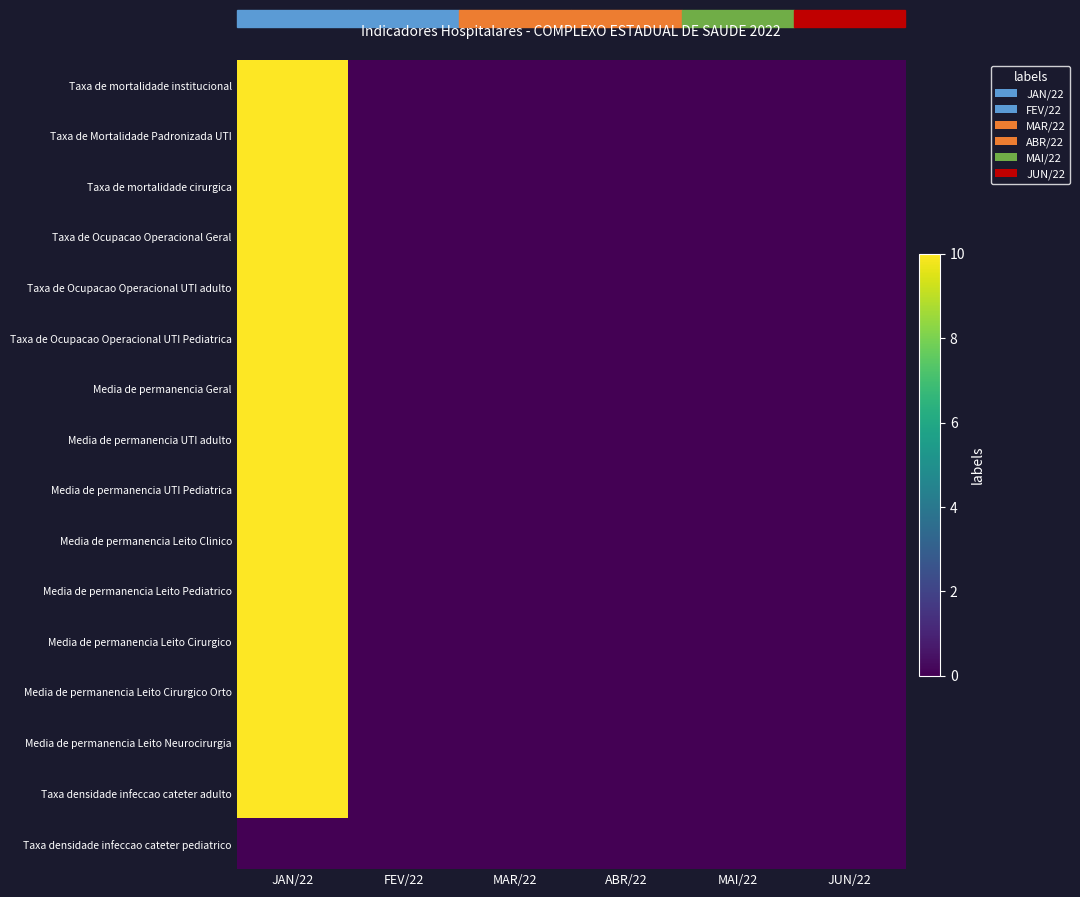

Reading left to right, extract all data points from this chart.

Taxa de mortalidade institucional: JAN/22=10	FEV/22=0	MAR/22=0	ABR/22=0	MAI/22=0	JUN/22=0
Taxa de Mortalidade Padronizada UTI: JAN/22=10	FEV/22=0	MAR/22=0	ABR/22=0	MAI/22=0	JUN/22=0
Taxa de mortalidade cirurgica: JAN/22=10	FEV/22=0	MAR/22=0	ABR/22=0	MAI/22=0	JUN/22=0
Taxa de Ocupacao Operacional Geral: JAN/22=10	FEV/22=0	MAR/22=0	ABR/22=0	MAI/22=0	JUN/22=0
Taxa de Ocupacao Operacional UTI adulto: JAN/22=10	FEV/22=0	MAR/22=0	ABR/22=0	MAI/22=0	JUN/22=0
Taxa de Ocupacao Operacional UTI Pediatrica: JAN/22=10	FEV/22=0	MAR/22=0	ABR/22=0	MAI/22=0	JUN/22=0
Media de permanencia Geral: JAN/22=10	FEV/22=0	MAR/22=0	ABR/22=0	MAI/22=0	JUN/22=0
Media de permanencia UTI adulto: JAN/22=10	FEV/22=0	MAR/22=0	ABR/22=0	MAI/22=0	JUN/22=0
Media de permanencia UTI Pediatrica: JAN/22=10	FEV/22=0	MAR/22=0	ABR/22=0	MAI/22=0	JUN/22=0
Media de permanencia Leito Clinico: JAN/22=10	FEV/22=0	MAR/22=0	ABR/22=0	MAI/22=0	JUN/22=0
Media de permanencia Leito Pediatrico: JAN/22=10	FEV/22=0	MAR/22=0	ABR/22=0	MAI/22=0	JUN/22=0
Media de permanencia Leito Cirurgico: JAN/22=10	FEV/22=0	MAR/22=0	ABR/22=0	MAI/22=0	JUN/22=0
Media de permanencia Leito Cirurgico Orto: JAN/22=10	FEV/22=0	MAR/22=0	ABR/22=0	MAI/22=0	JUN/22=0
Media de permanencia Leito Neurocirurgia: JAN/22=10	FEV/22=0	MAR/22=0	ABR/22=0	MAI/22=0	JUN/22=0
Taxa densidade infeccao cateter adulto: JAN/22=10	FEV/22=0	MAR/22=0	ABR/22=0	MAI/22=0	JUN/22=0
Taxa densidade infeccao cateter pediatrico: JAN/22=0	FEV/22=0	MAR/22=0	ABR/22=0	MAI/22=0	JUN/22=0